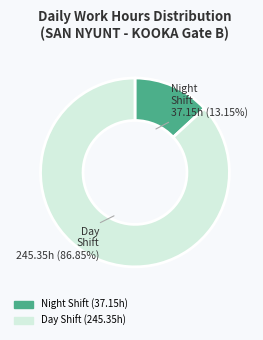

Does any single category account for the majority?

Yes